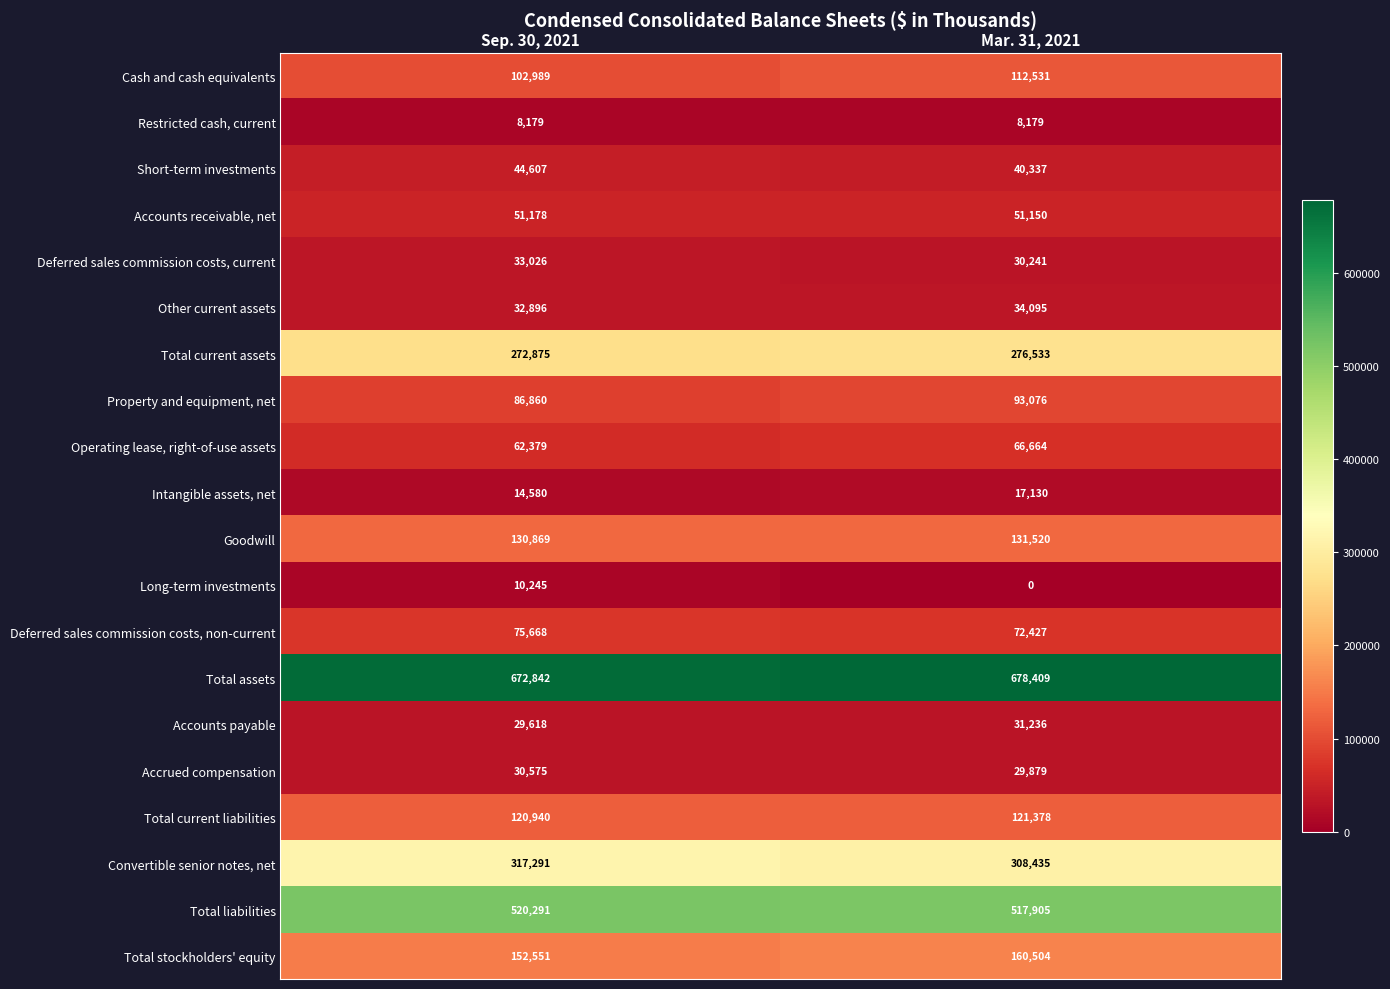

At which label does Deferred sales commission costs, current reach its minimum?

Mar. 31, 2021